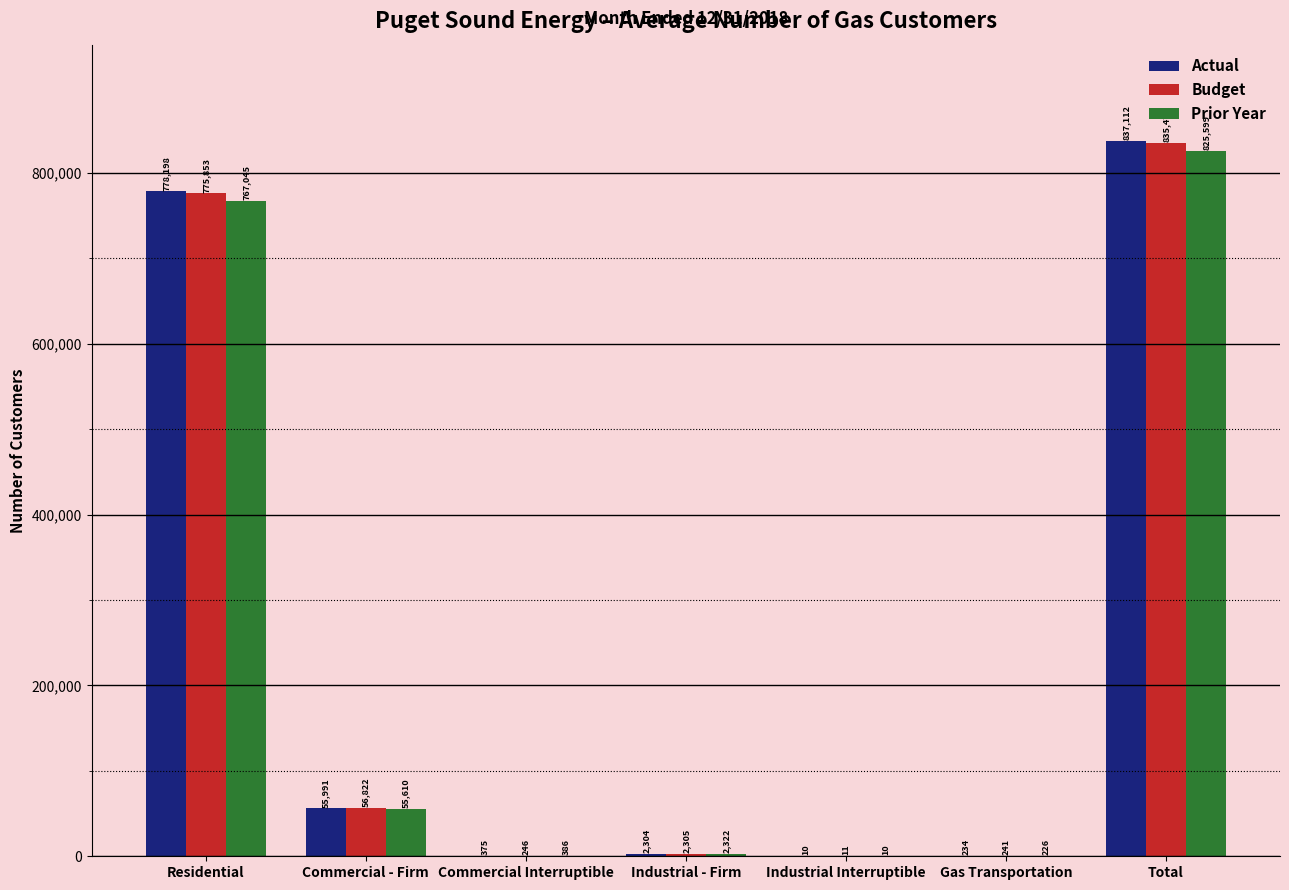

Which series changed the most between Commercial Interruptible and Total?

Actual